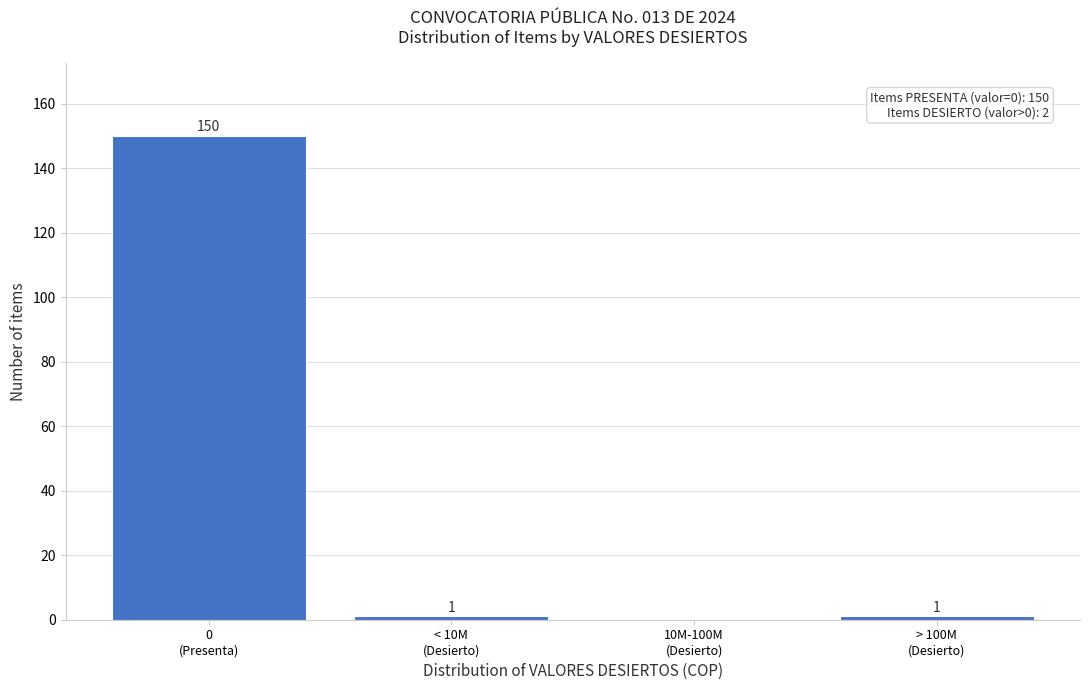

What is the sum of all values?

152